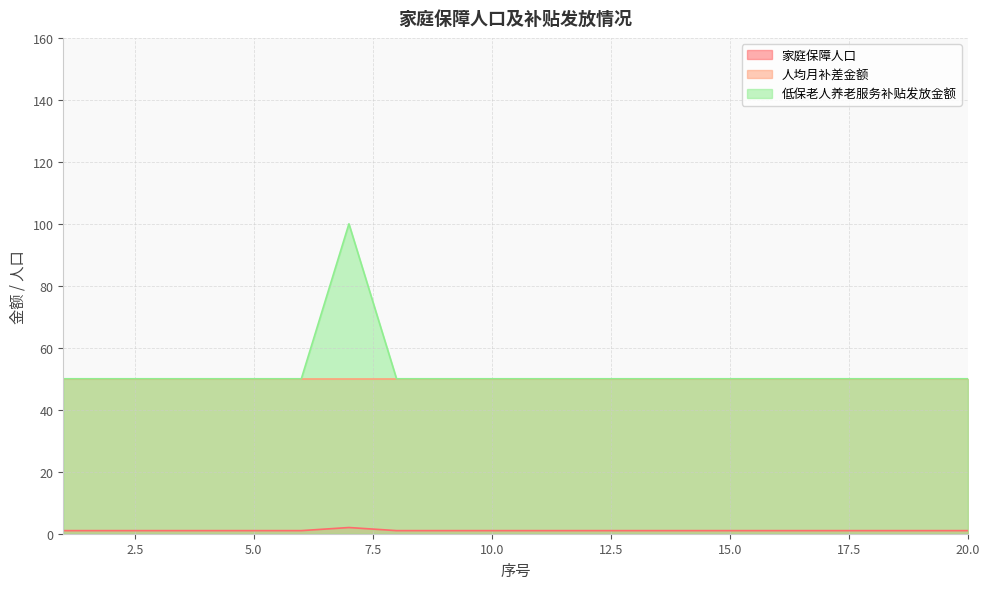

True or false: 低保老人养老服务补贴发放金额 and 家庭保障人口 cross at least once.

False